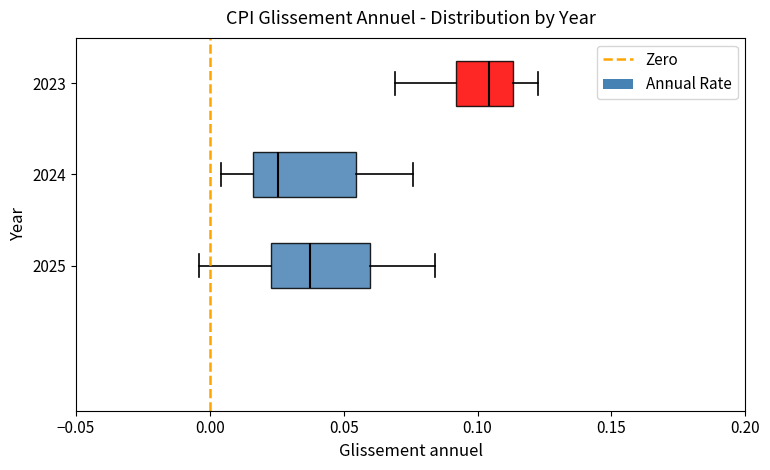

Where does the right whisker of the box at y = 2025 end on the x-axis? The values are not printed on the chart, so give them approximately, as read against the axis.

0.085